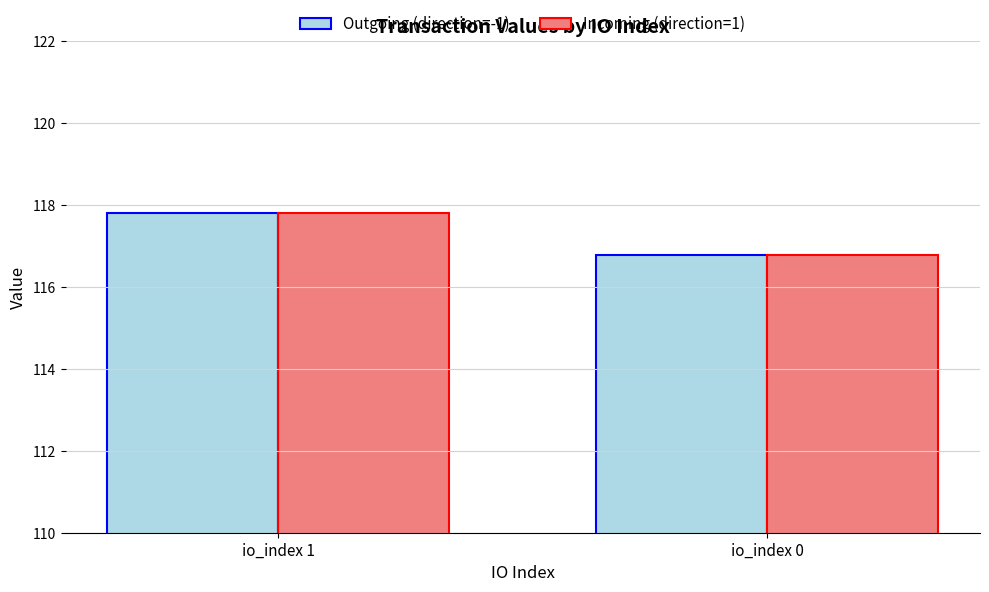

The value of Outgoing (direction=-1) at io_index 0 is 116.8. True or false?

True